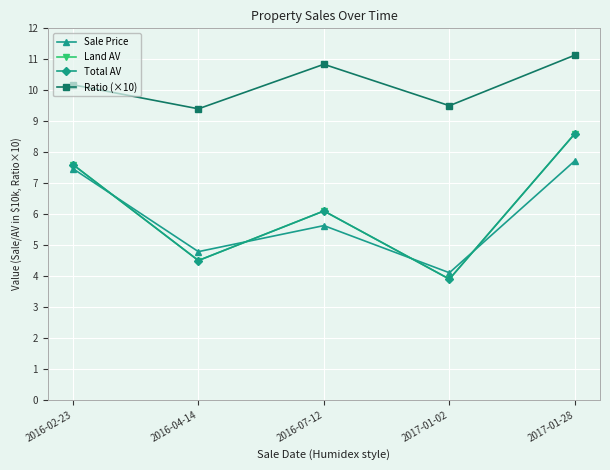

True or false: Total AV and Land AV cross at least once.

False